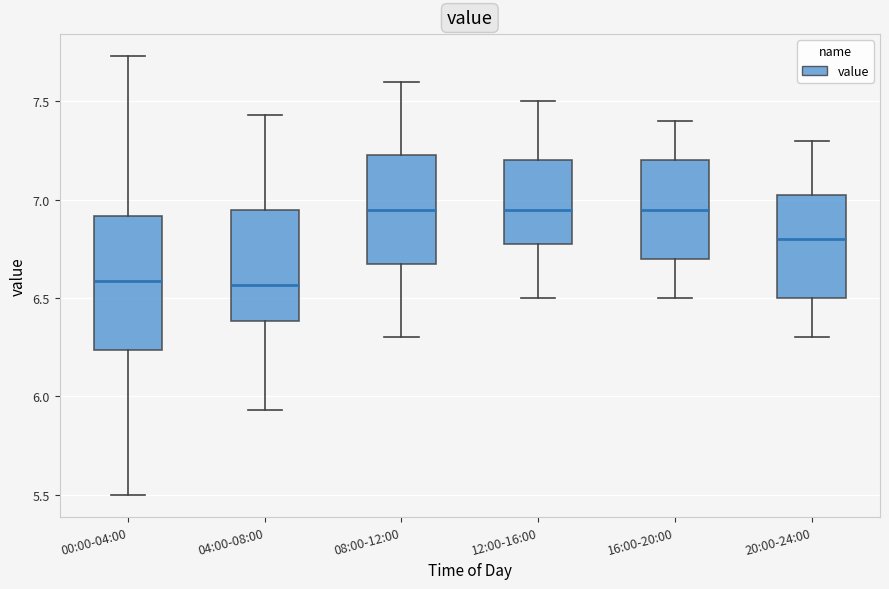

Reading left to right, transcribe this box plot: for each box, give where its median line is, the range the box spans, and where its two whiskers end, as read against the y-axis. The values are not printed on the chart, so give them approximately, as read against the axis.

00:00-04:00: median 6.60, box 6.25 to 6.90, whiskers 5.50 to 7.75
04:00-08:00: median 6.55, box 6.40 to 6.95, whiskers 5.95 to 7.45
08:00-12:00: median 6.95, box 6.70 to 7.25, whiskers 6.30 to 7.60
12:00-16:00: median 6.95, box 6.80 to 7.20, whiskers 6.50 to 7.50
16:00-20:00: median 6.95, box 6.70 to 7.20, whiskers 6.50 to 7.40
20:00-24:00: median 6.80, box 6.50 to 7.05, whiskers 6.30 to 7.30